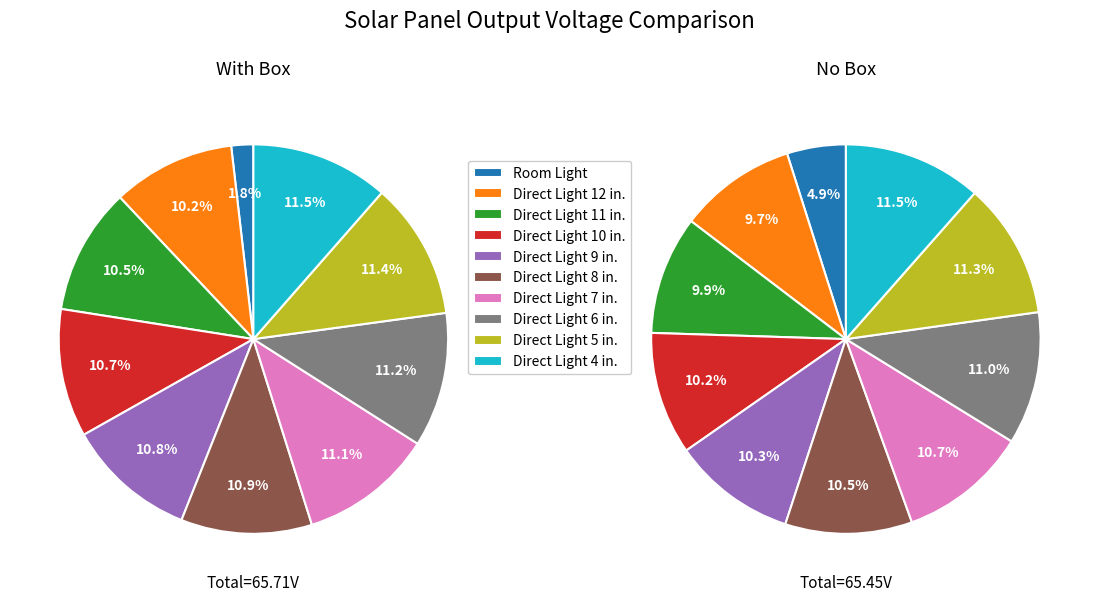

Is there any slice that represents more than half of the pie?

No